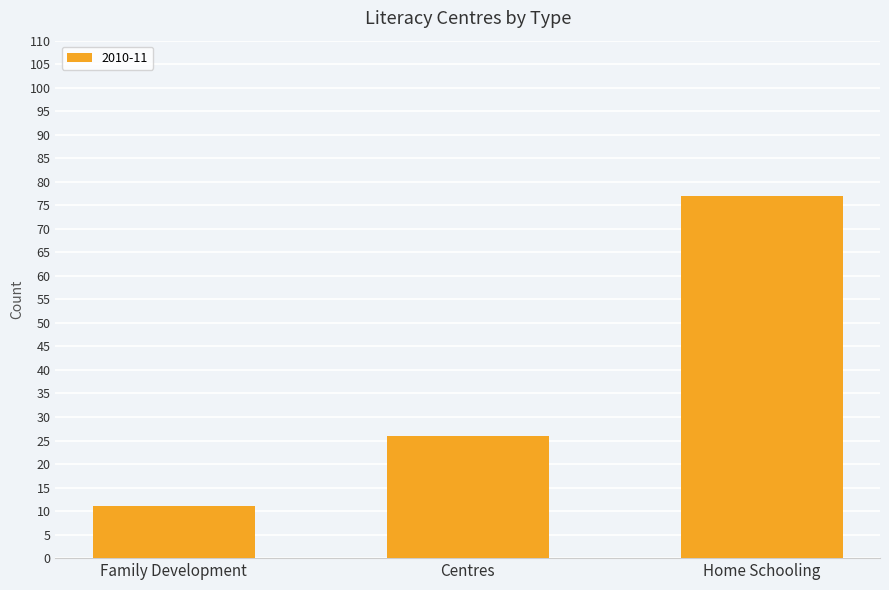

What is the minimum value shown in the chart?

11